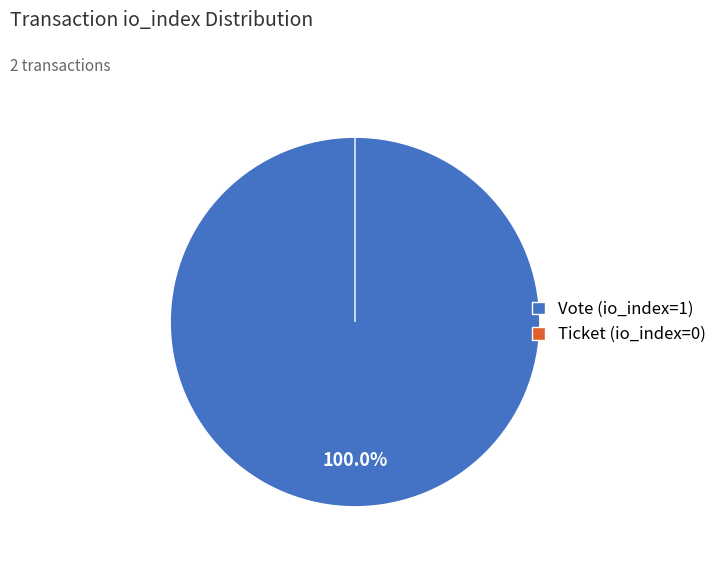

Does Vote (io_index=1) account for over 50% of the chart?

Yes